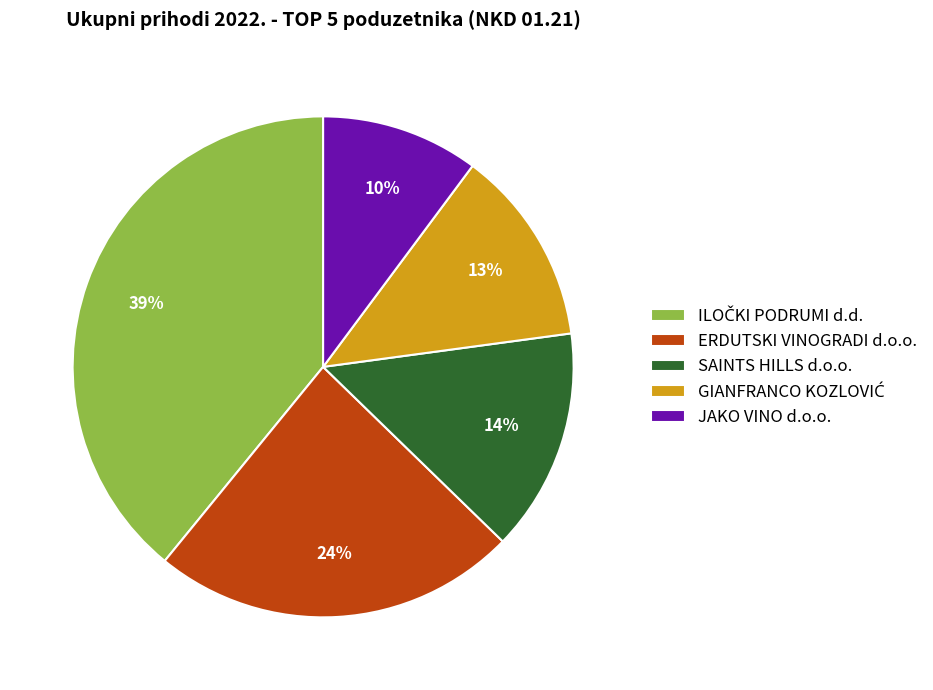

True or false: JAKO VINO d.o.o. accounts for 10% of the total.

True